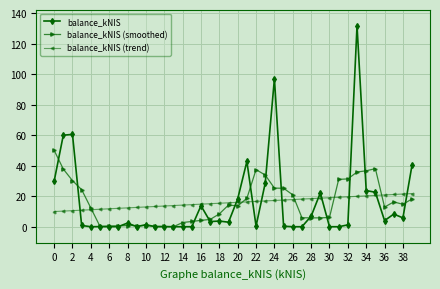

What is the value of the balance_kNIS point at the 25th from the left?

97.0